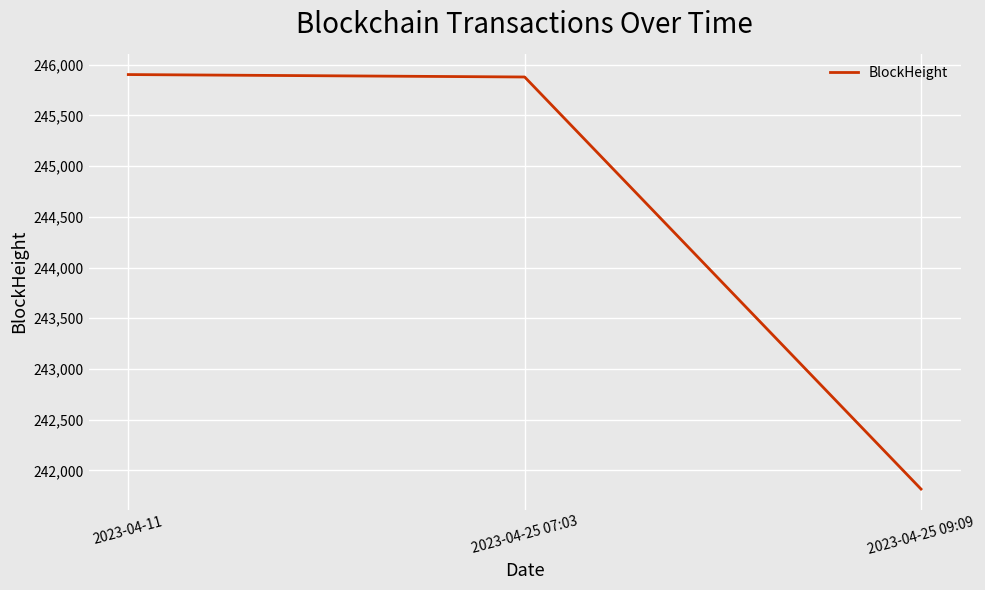

What is the difference between the second highest and minimum values?

4062